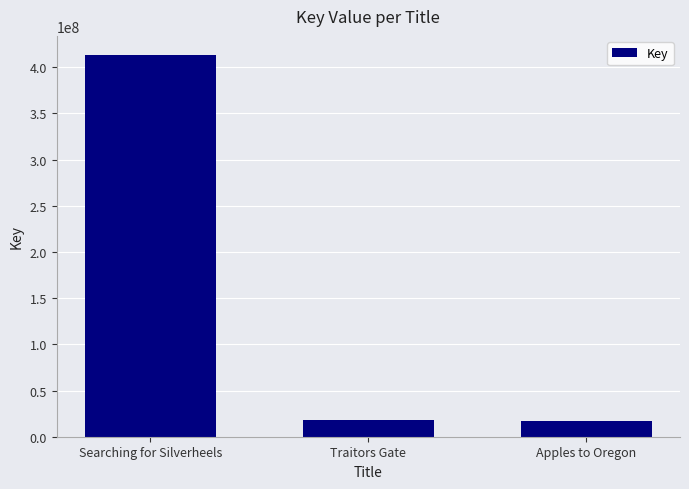

Where is the data nearest to the value 214975360?

Traitors Gate